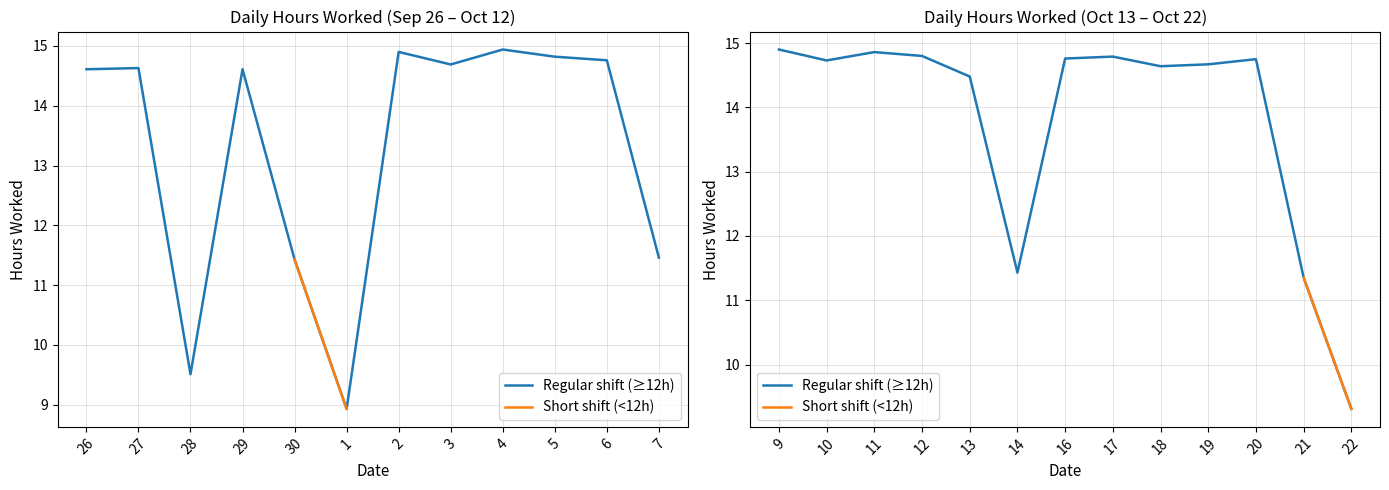

Which series has the largest total across all categories?

Regular shift (≥12h)